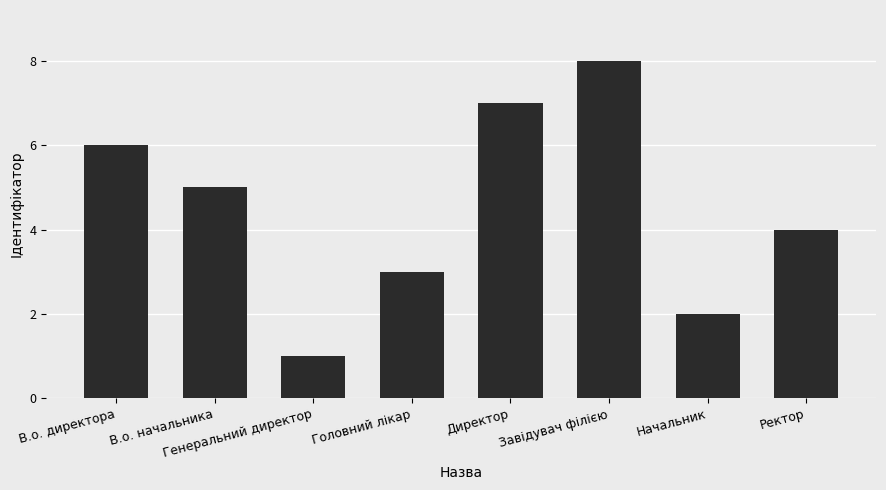

Is it true that the value at В.о. начальника is 5?

True